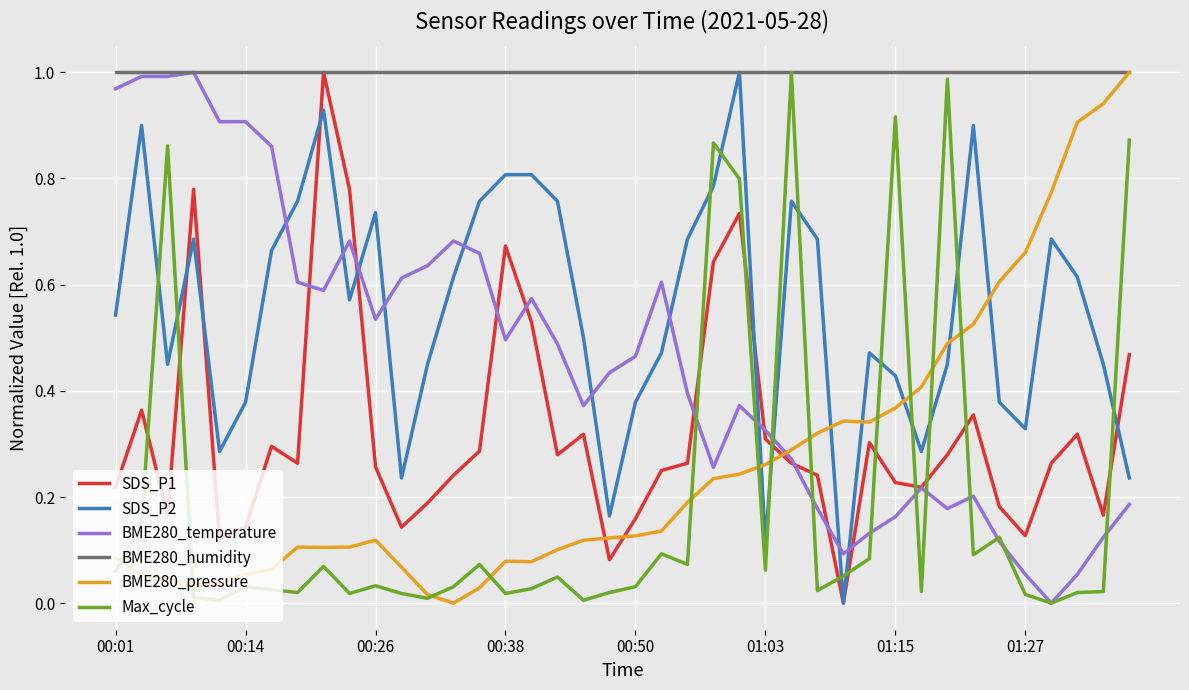

What are all the series names shown in the legend?

SDS_P1, SDS_P2, BME280_temperature, BME280_humidity, BME280_pressure, Max_cycle